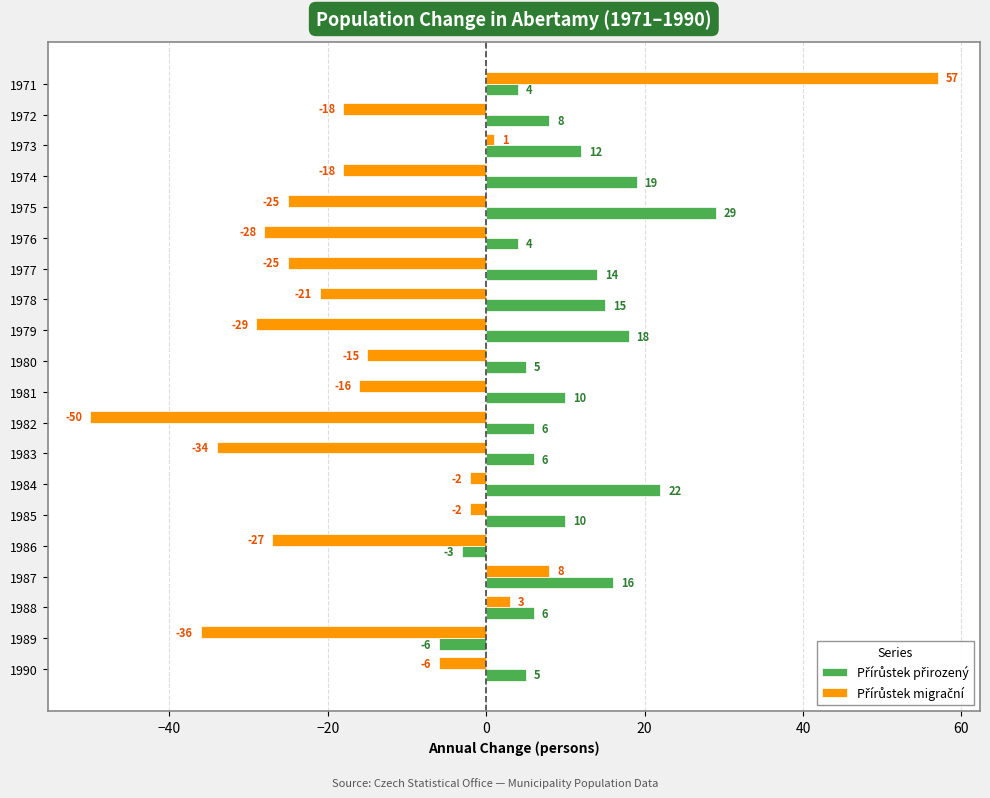

What is the total value across all series at 1980?

-10